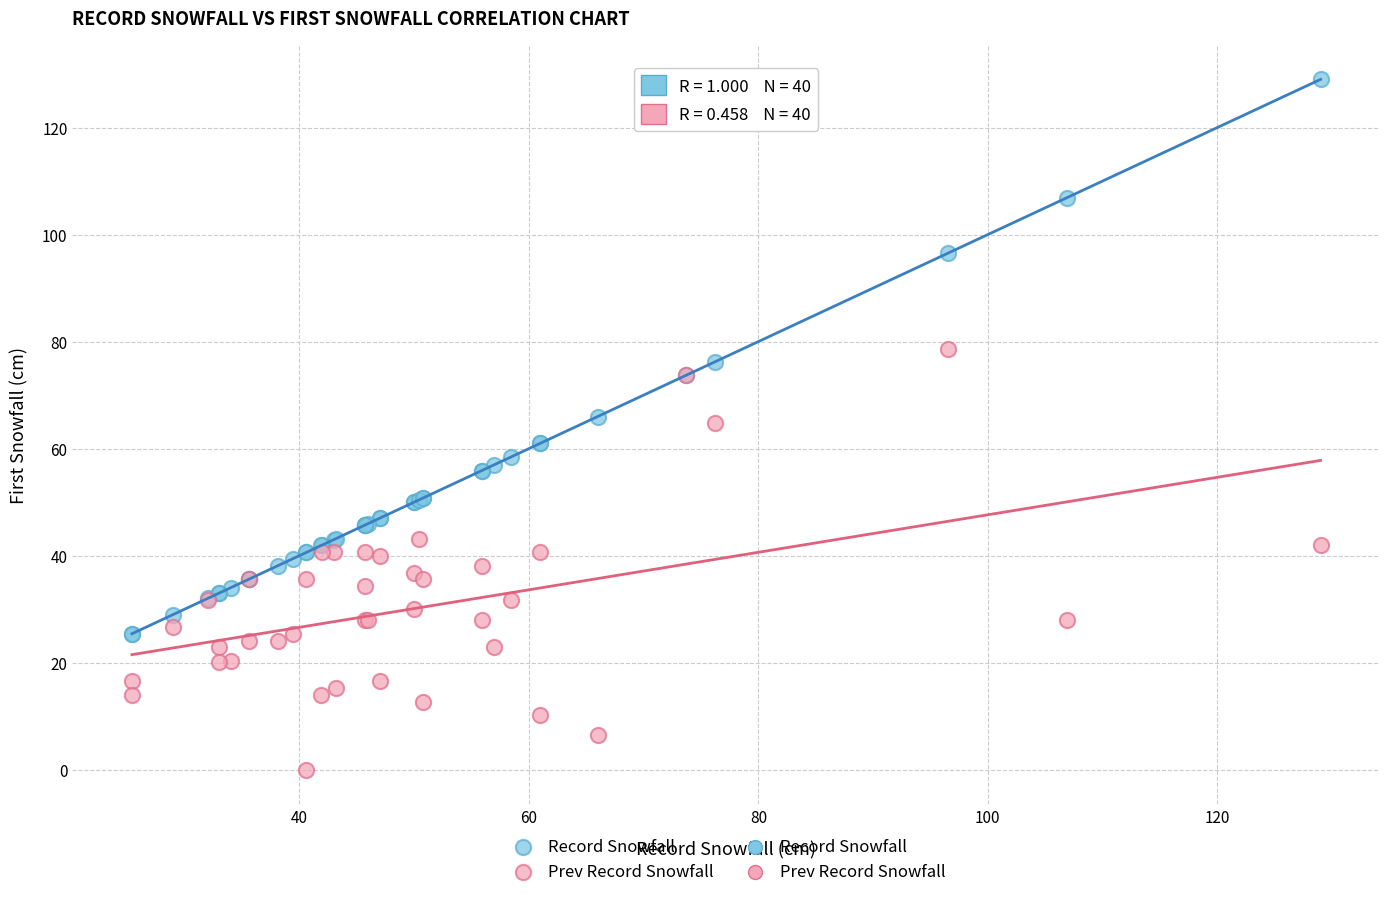

Which series has the largest Y range (max minus min)?

Record Snowfall